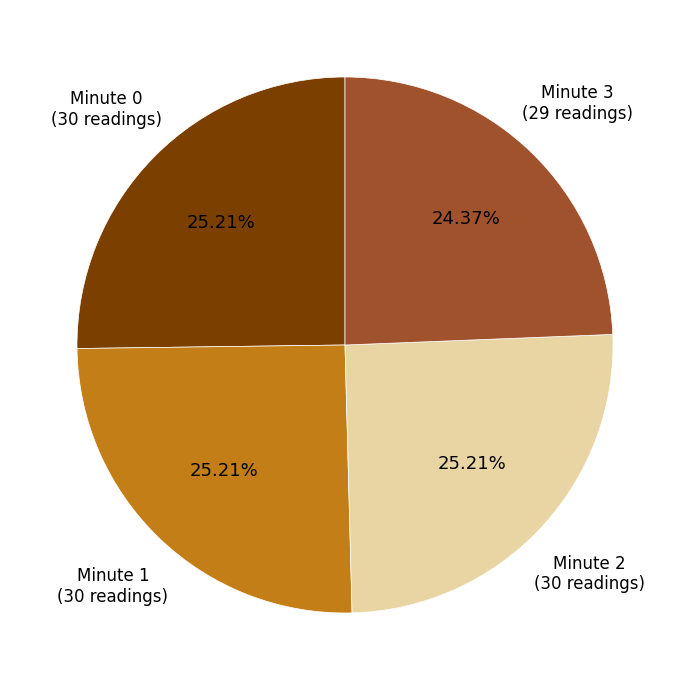

How many segments does this pie chart have?

4